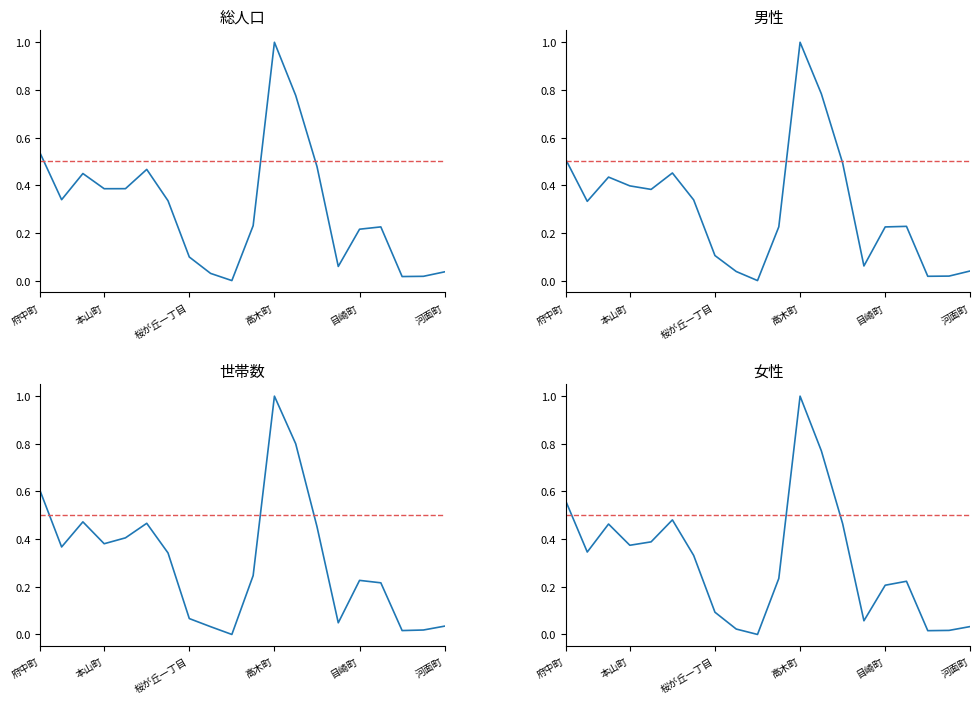

How many times do 男性 and 総人口 cross each other?

3